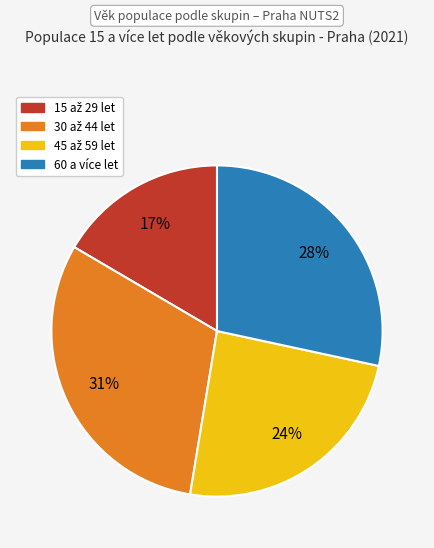

To the nearest percent, what is the difference between the largest and smallest slice percentages?

14%